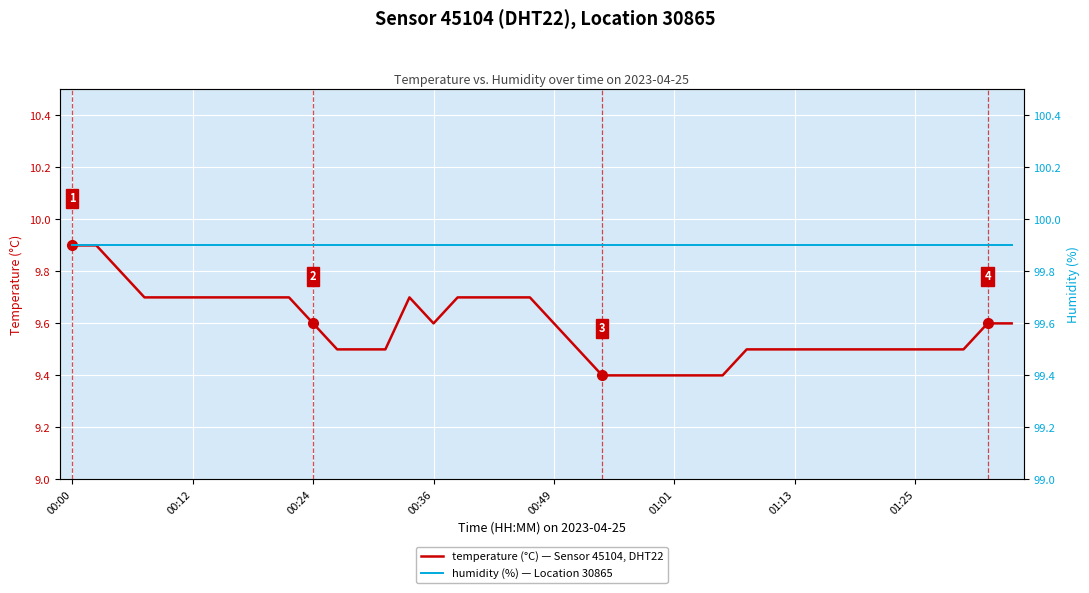

What is the spread (max minus min) of values at 27?

90.5